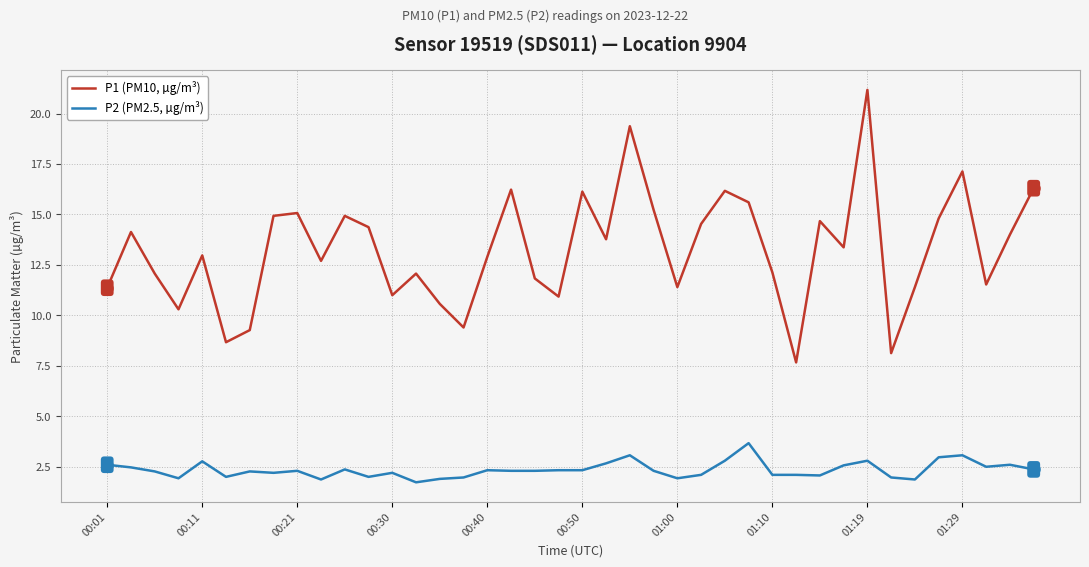

What is the minimum value shown in the chart?

1.7